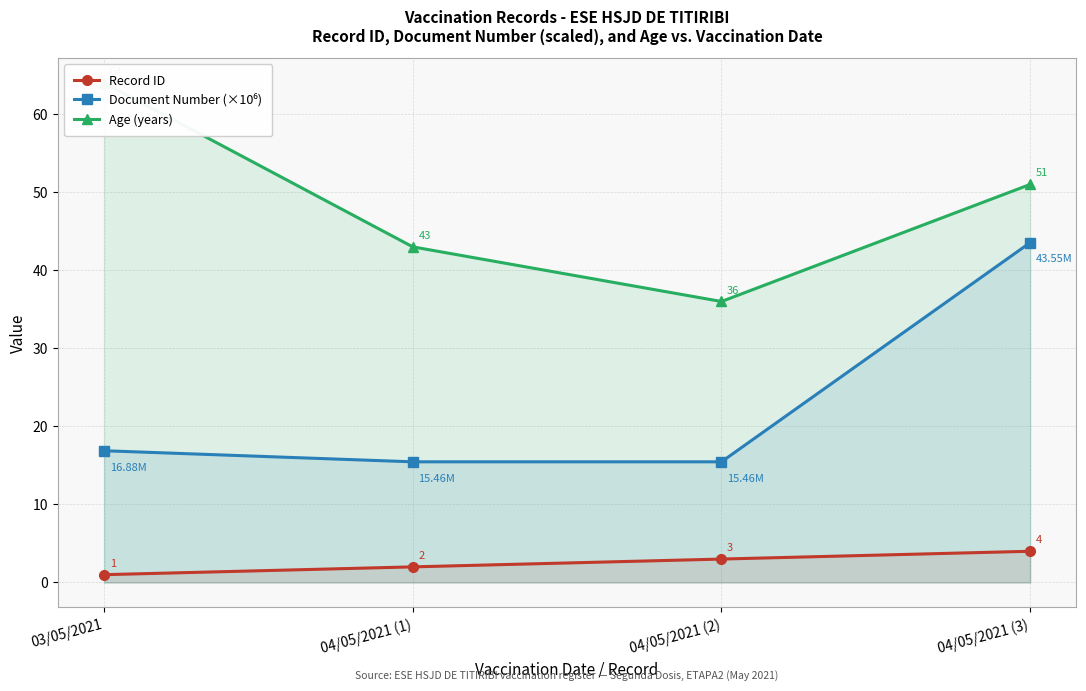

The value of Age (years) at 04/05/2021 (1) is 43.0. True or false?

True